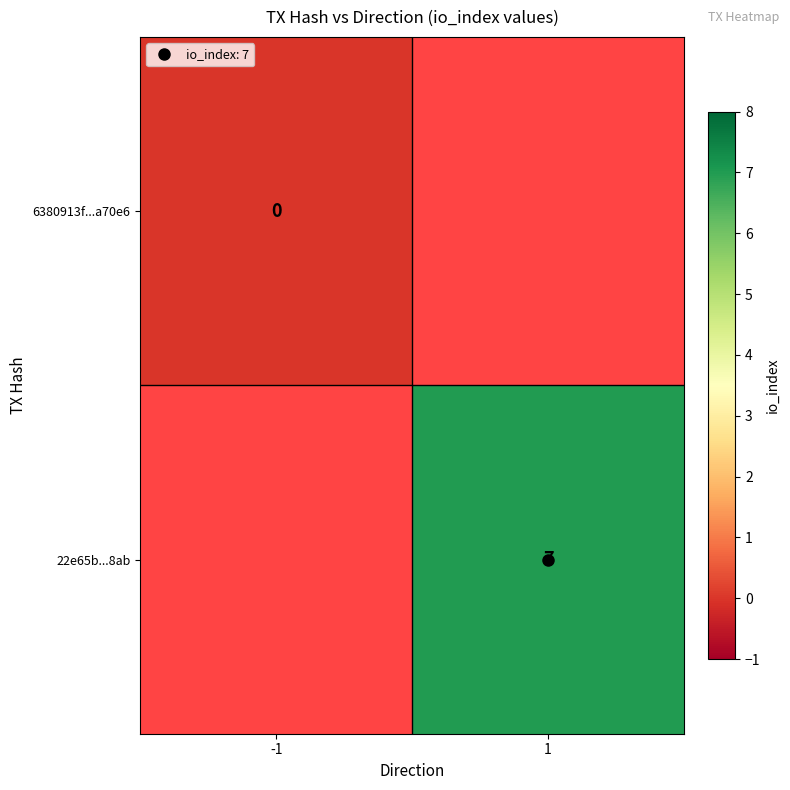

Rank the series by their average value, from lowest to highest.

6380913f...a70e6, 22e65b...8ab